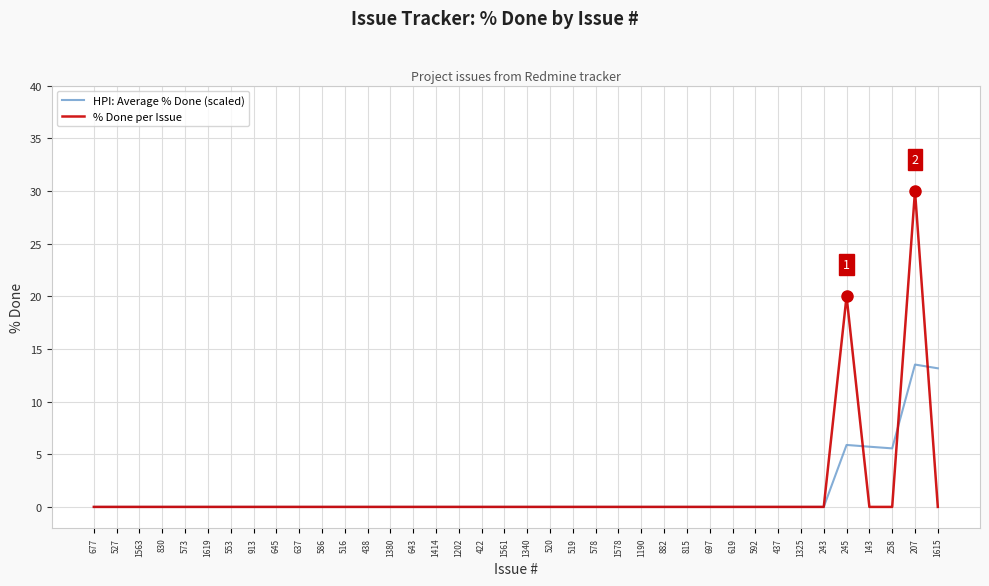

What position from the left is 697?

28